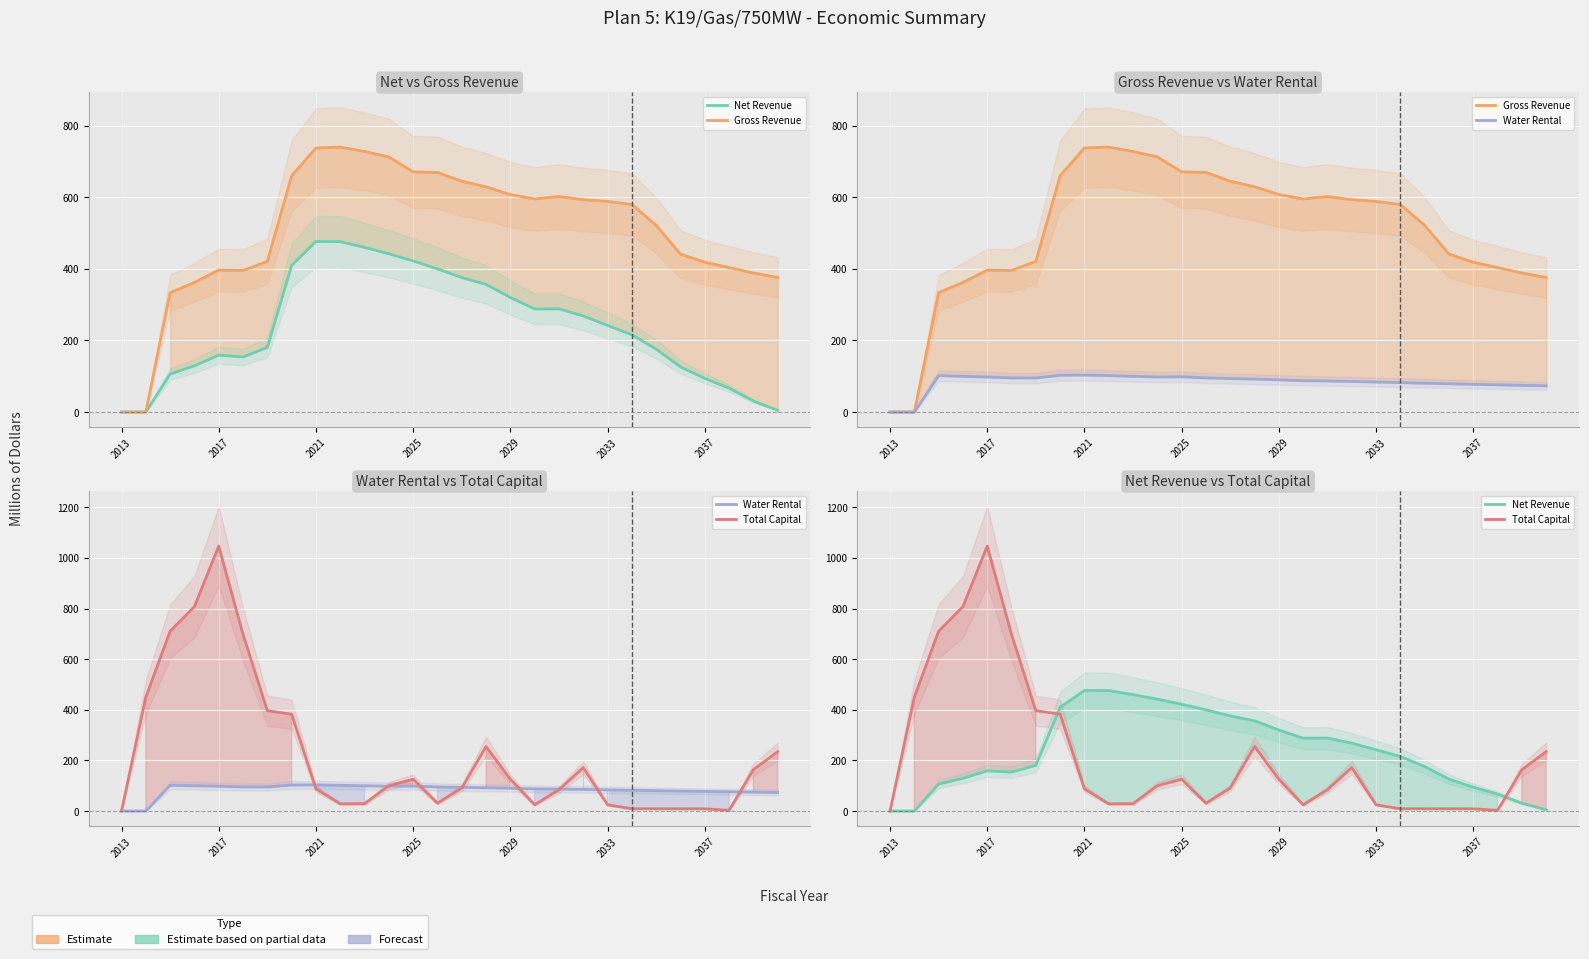

What is the spread (max minus min) of values at 27?

371.1